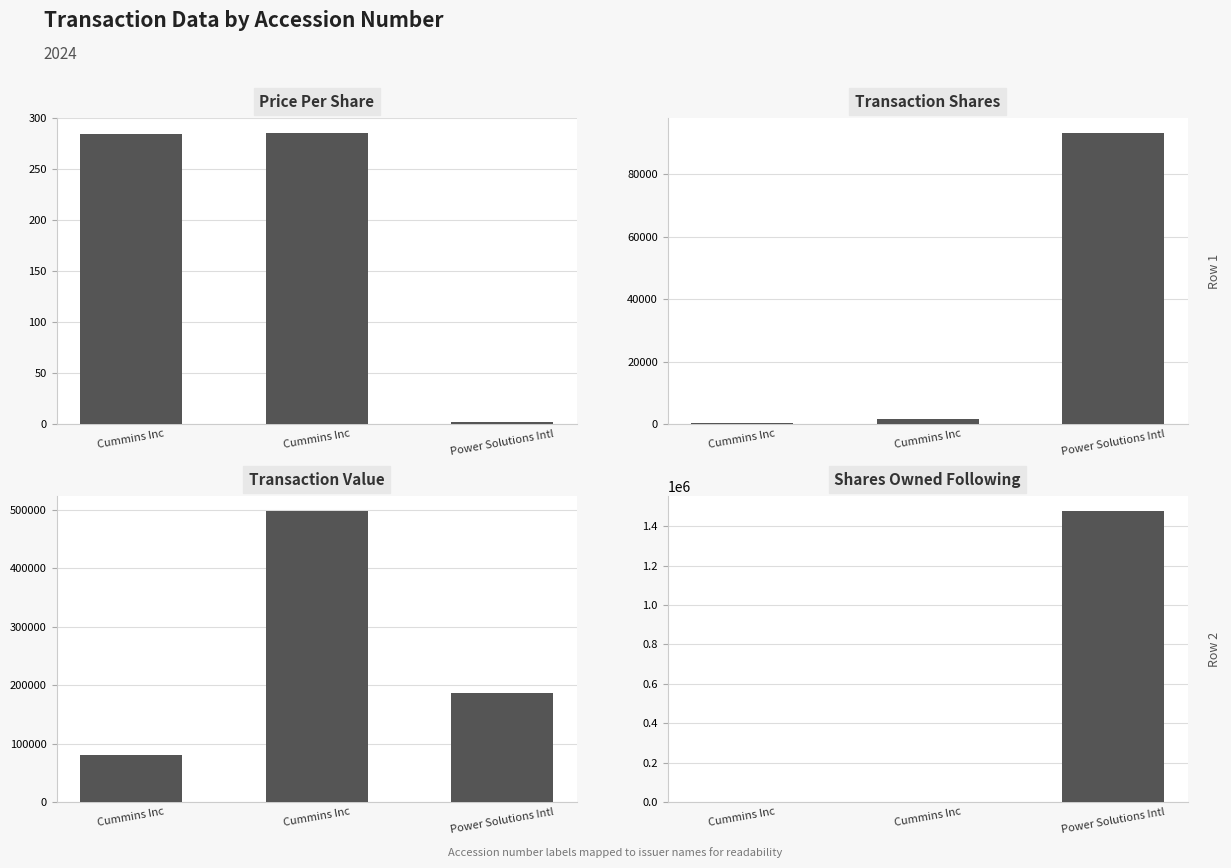

Reading left to right, extract all data points from this chart.

transactionPricePerShare: Cummins Inc=285.1	Cummins Inc=286.0	Power Solutions Intl=2.0
transactionShares: Cummins Inc=282.0	Cummins Inc=1745.0	Power Solutions Intl=93262.0
transactionValue: Cummins Inc=80401.0	Cummins Inc=499133.0	Power Solutions Intl=186524.0
sharesOwnedFollowingTransaction: Cummins Inc=1596.0	Cummins Inc=1745.0	Power Solutions Intl=1480254.0